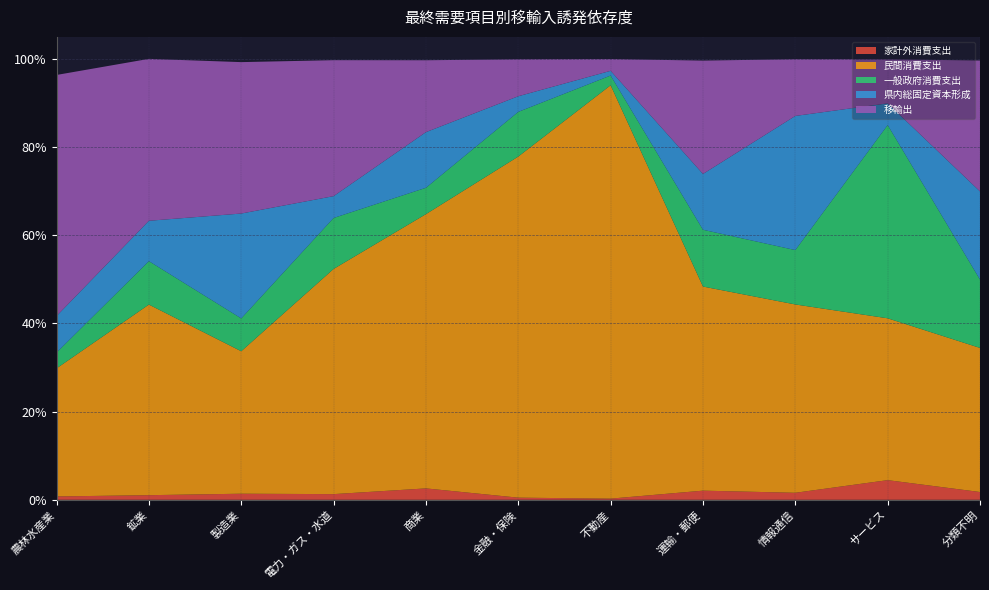

Reading left to right, what are all the values shown in this chart?

家計外消費支出: 農林水産業=0.0	鉱業=0.0	製造業=0.0	電力・ガス・水道=0.0	商業=0.0	金融・保険=0.0	不動産=0.0	運輸・郵便=0.0	情報通信=0.0	サービス=0.0	分類不明=0.0
民間消費支出: 農林水産業=0.3	鉱業=0.4	製造業=0.3	電力・ガス・水道=0.5	商業=0.6	金融・保険=0.8	不動産=0.9	運輸・郵便=0.5	情報通信=0.4	サービス=0.4	分類不明=0.3
一般政府消費支出: 農林水産業=0.0	鉱業=0.1	製造業=0.1	電力・ガス・水道=0.1	商業=0.1	金融・保険=0.1	不動産=0.0	運輸・郵便=0.1	情報通信=0.1	サービス=0.4	分類不明=0.2
県内総固定資本形成: 農林水産業=0.1	鉱業=0.1	製造業=0.2	電力・ガス・水道=0.0	商業=0.1	金融・保険=0.0	不動産=0.0	運輸・郵便=0.1	情報通信=0.3	サービス=0.0	分類不明=0.2
移輸出: 農林水産業=0.5	鉱業=0.4	製造業=0.3	電力・ガス・水道=0.3	商業=0.2	金融・保険=0.1	不動産=0.0	運輸・郵便=0.3	情報通信=0.1	サービス=0.1	分類不明=0.3